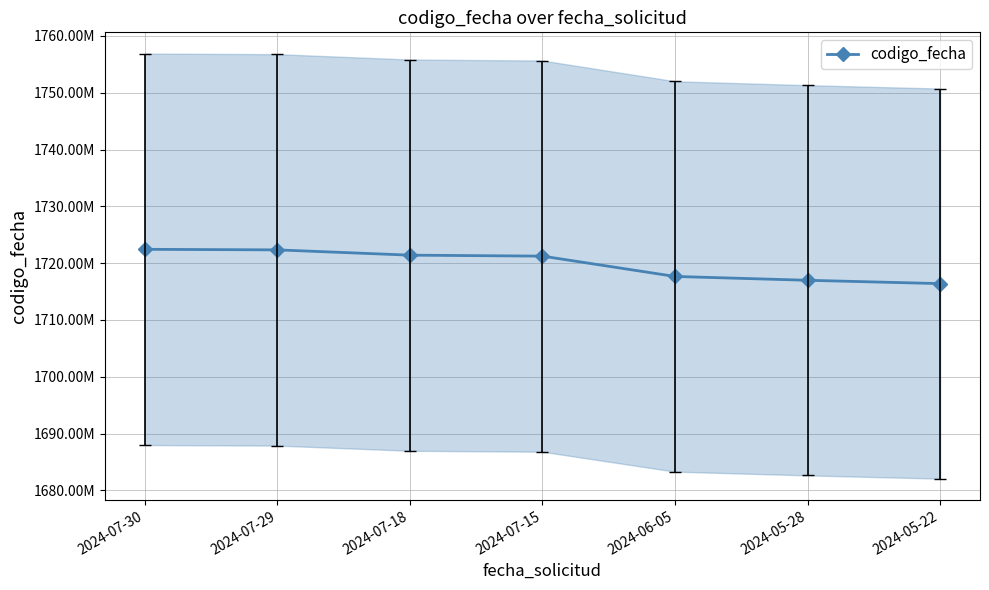

At which label is the value closest to 1719418382?

2024-06-05